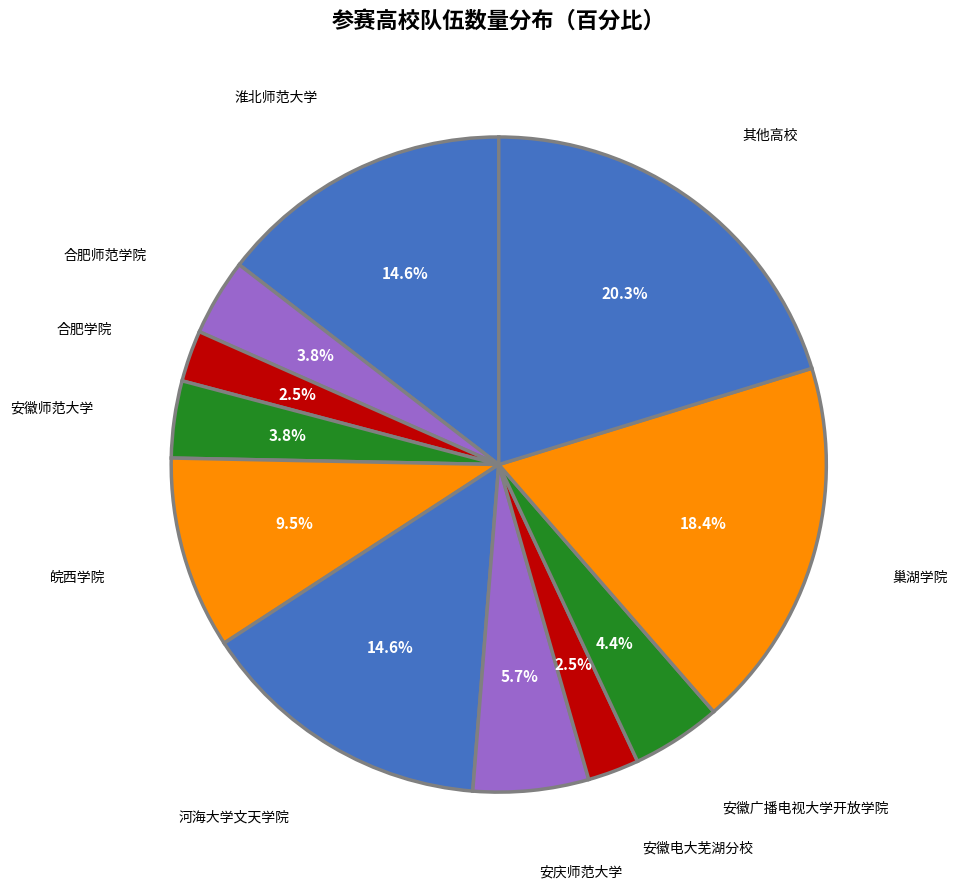

How many slices are in this pie chart?

11